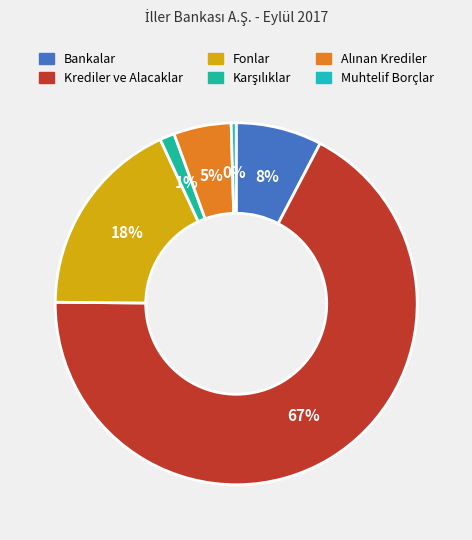

To the nearest percent, what is the combined percentage of Muhtelif Borçlar and Bankalar?

8%